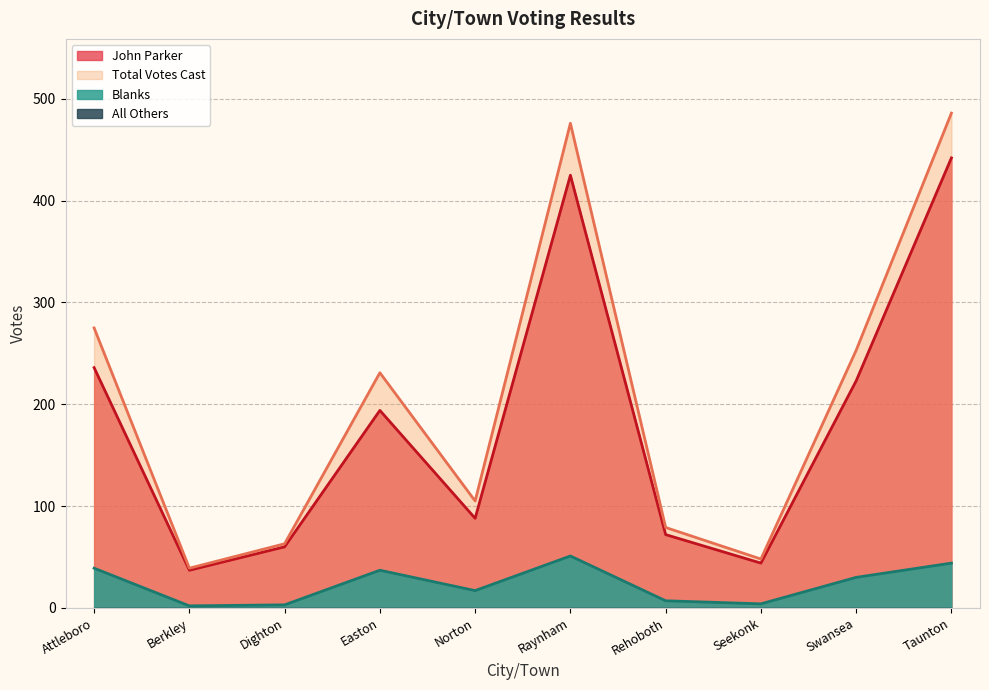

Reading left to right, extract all data points from this chart.

John Parker: 236	37	60	194	88	425	72	44	223	442
Blanks: 39	2	3	37	17	51	7	4	30	44
Total Votes Cast: 275	39	63	231	105	476	79	48	253	486